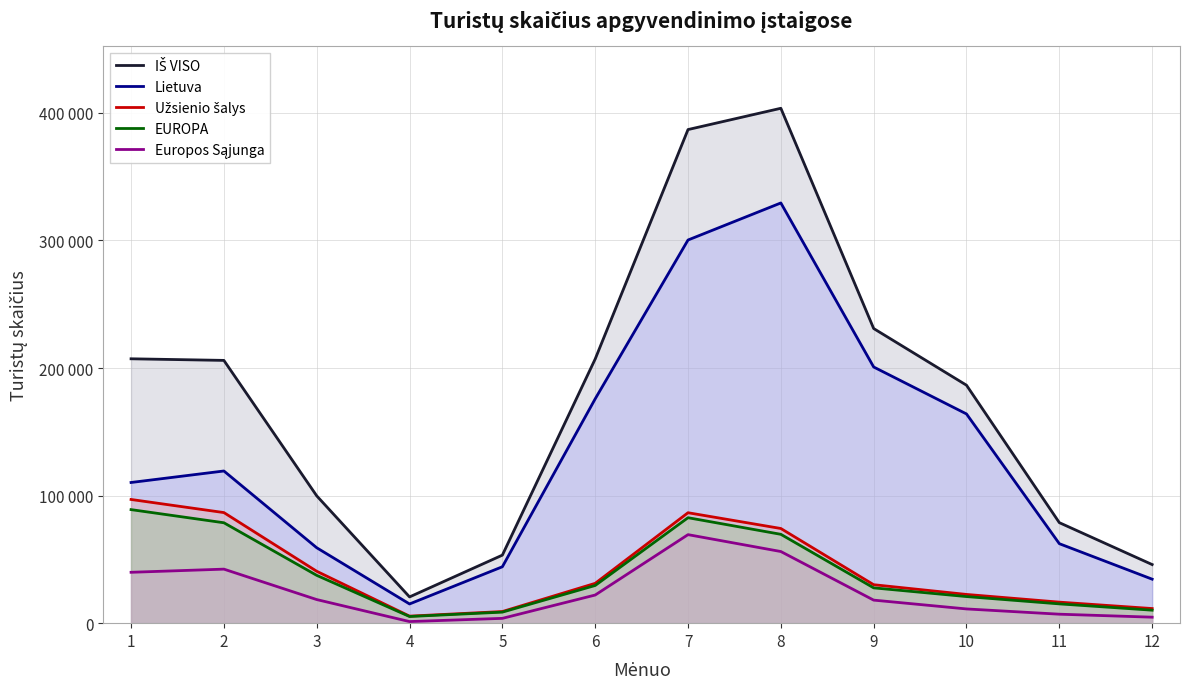

Where is the first local minimum for IŠ VISO?

4